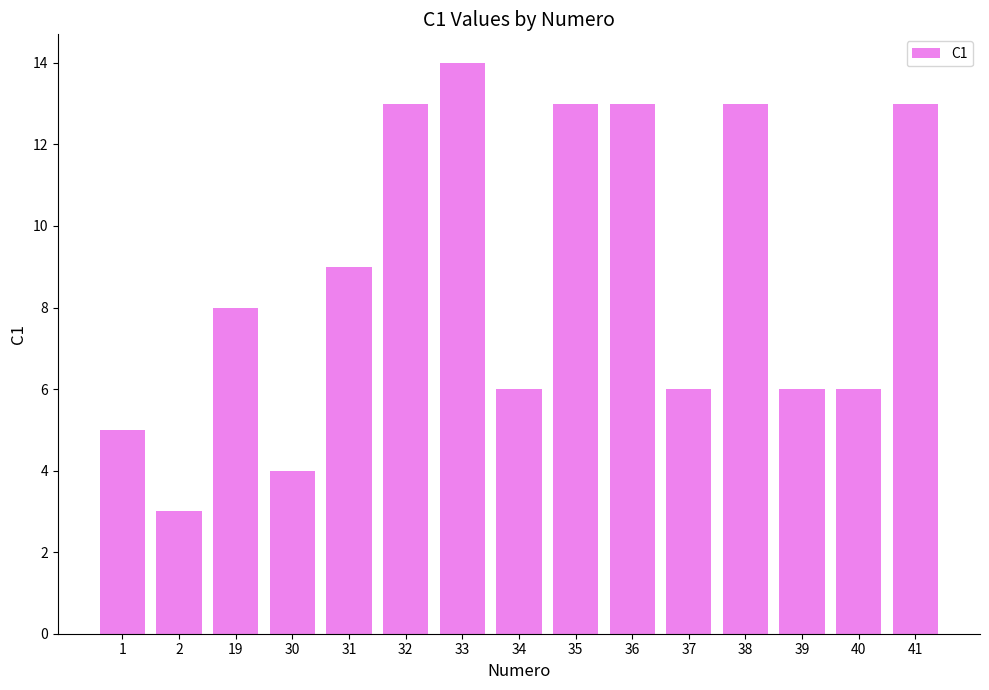

Reading left to right, list all the values displayed in this chart.

1=5	2=3	19=8	30=4	31=9	32=13	33=14	34=6	35=13	36=13	37=6	38=13	39=6	40=6	41=13